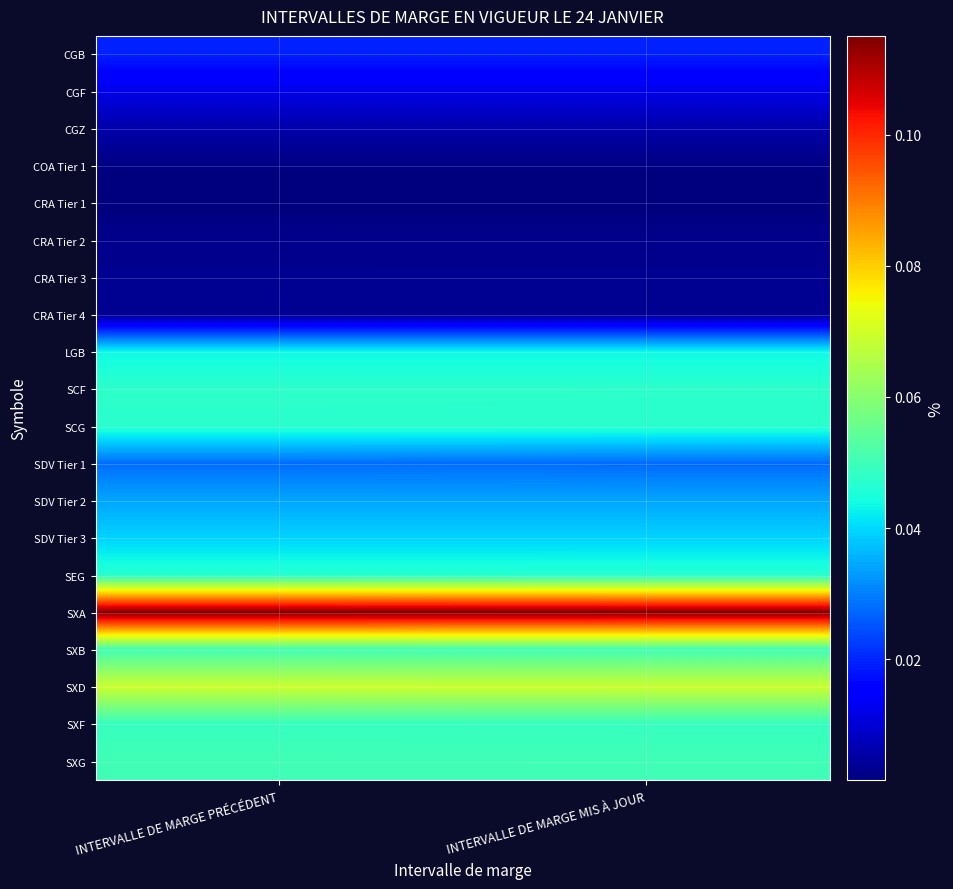

How many distinct data groups are displayed?

20